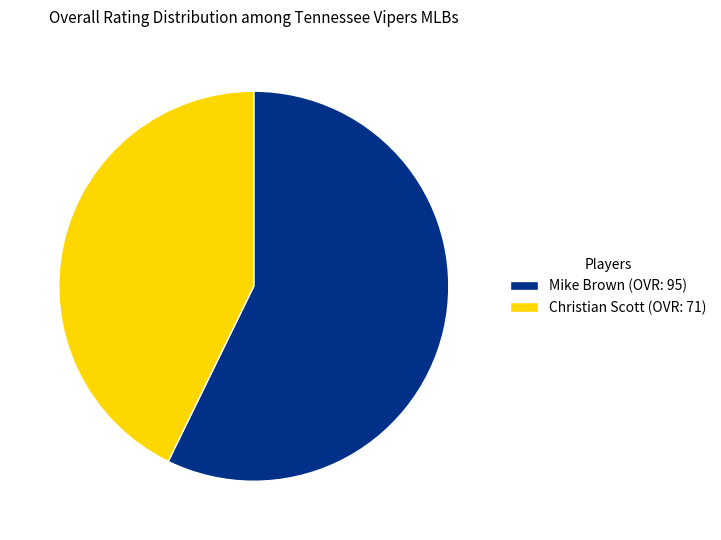

How many slices are in this pie chart?

2